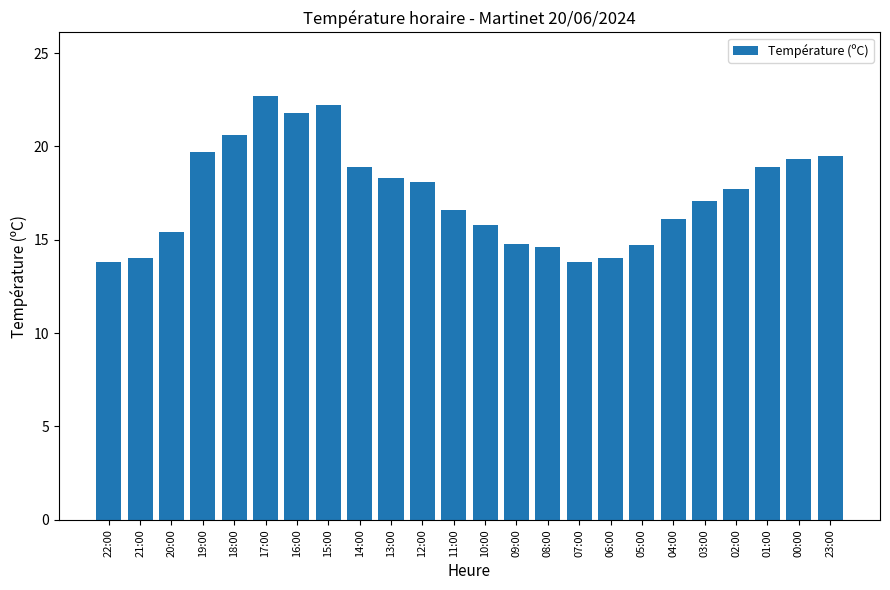

What is the sum of the values at 14:00 and 09:00?

33.7